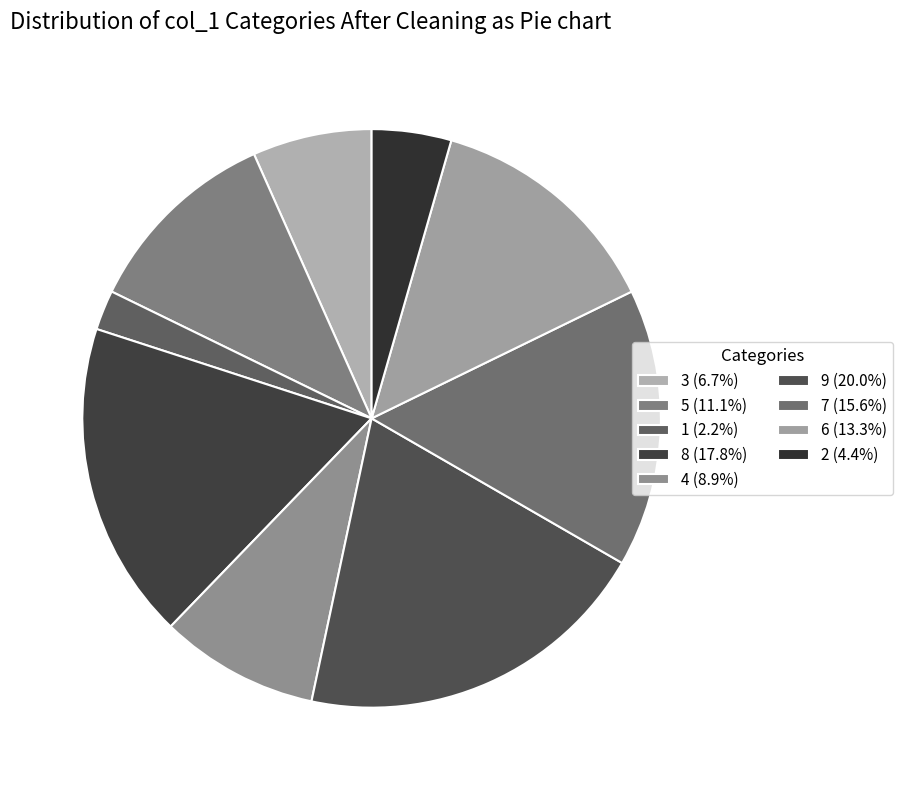

Is it true that 5 is 11% of the pie?

True